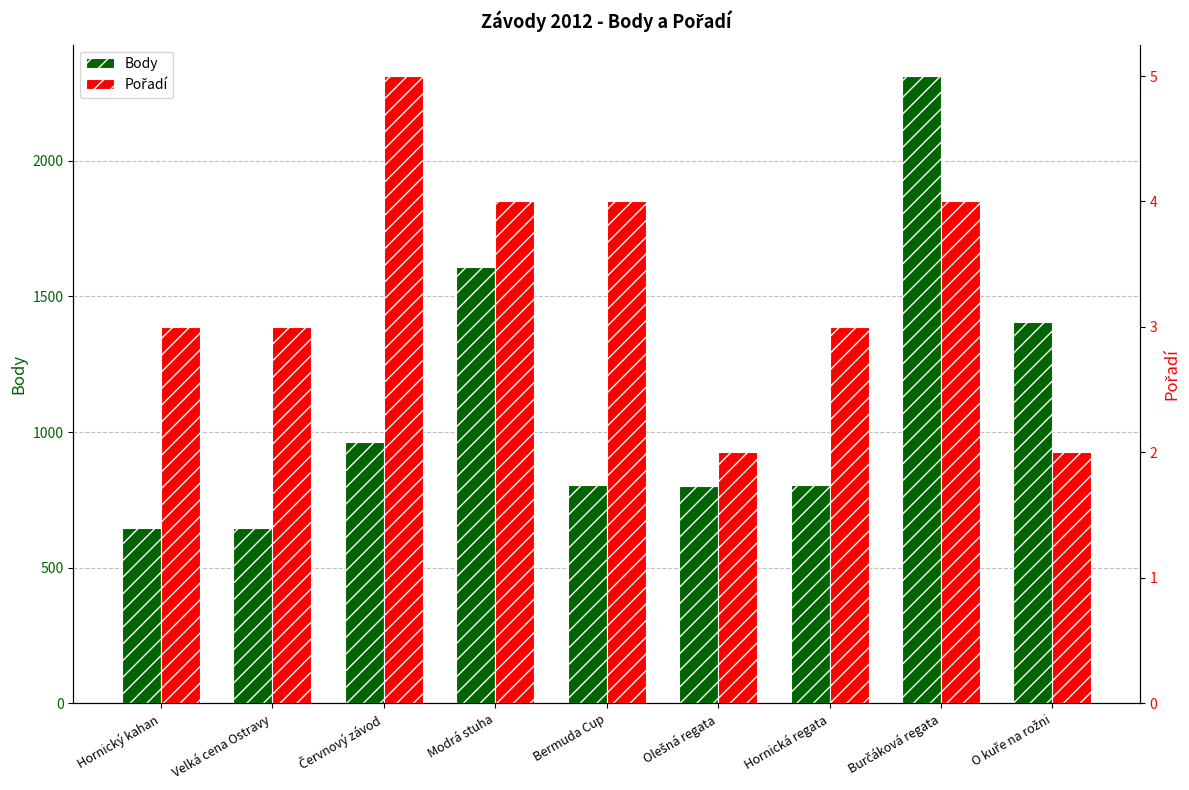

What is the average value of the Body series?

1110